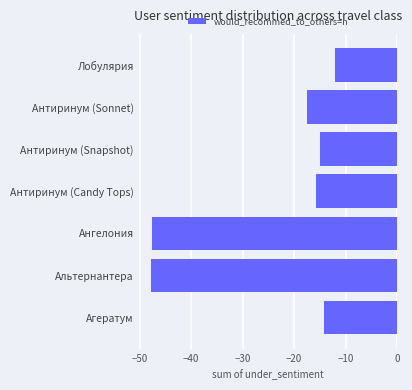

At which label is the value closest to -29?

Антиринум (Sonnet)